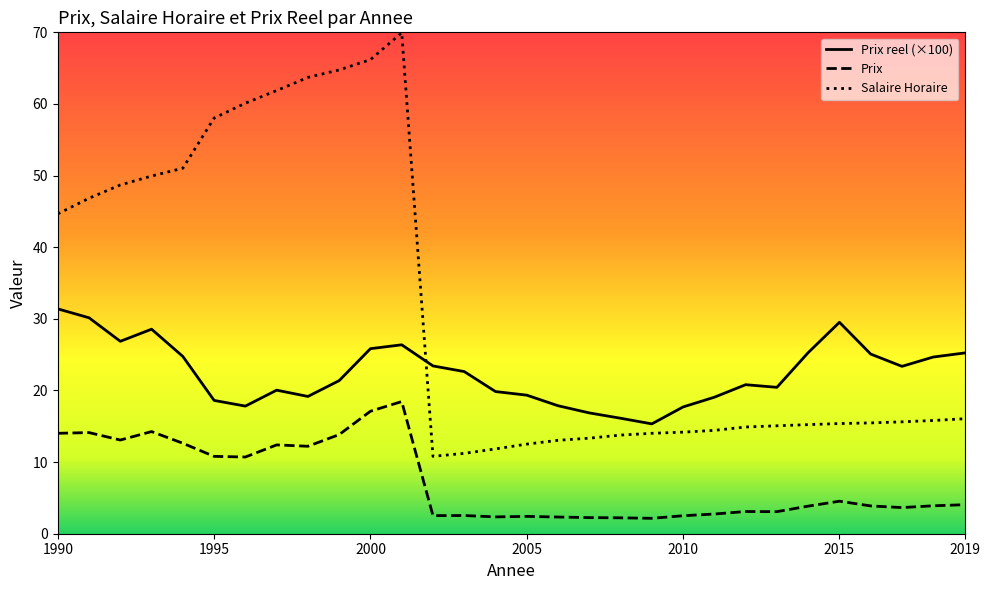

How many data points in Prix are less than 3?

10